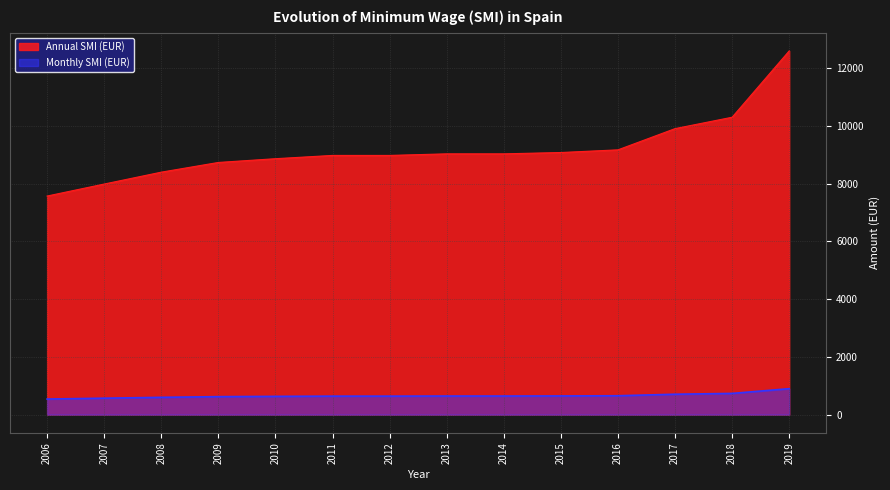

The value of Monthly SMI (EUR) at 2013 is 645.3. True or false?

True